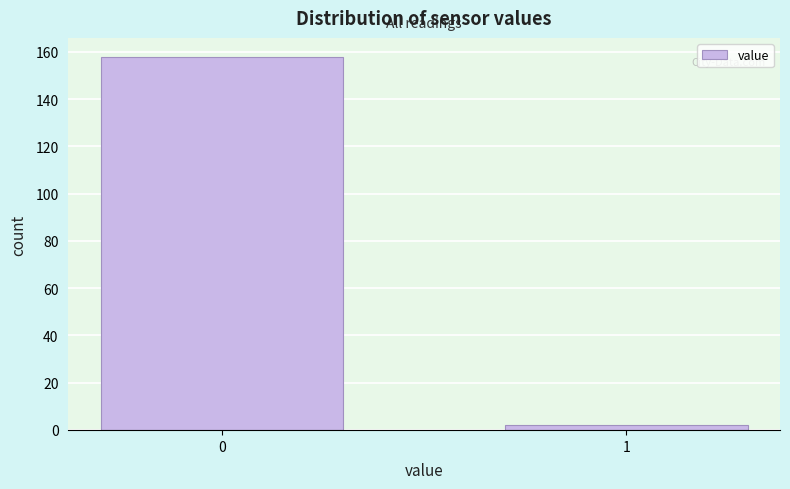

Reading right to left, list all the values displayed in this chart.

1=2	0=158